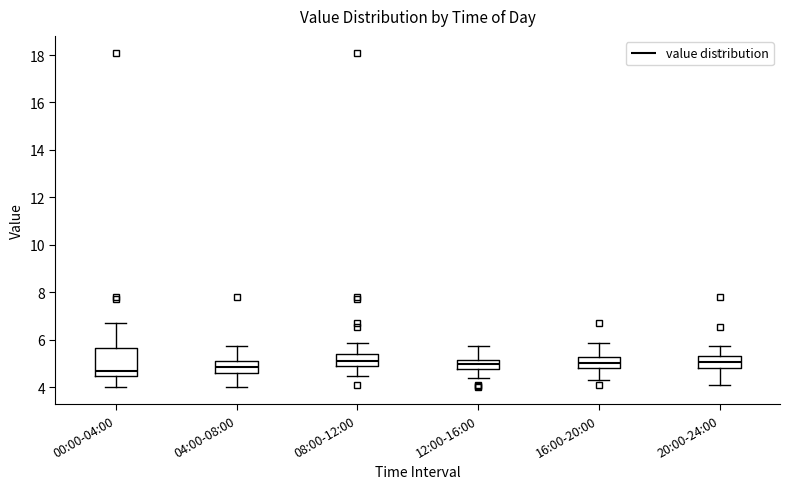

Reading left to right, read every box against the y-axis: the position of its median line, the range the box covers, and the ends of its whiskers. The values are not printed on the chart, so give them approximately, as read against the axis.

00:00-04:00: median 4.8, box 4.4 to 5.6, whiskers 4.0 to 6.8
04:00-08:00: median 4.8, box 4.6 to 5.2, whiskers 4.0 to 5.8
08:00-12:00: median 5.2, box 4.8 to 5.4, whiskers 4.6 to 5.8
12:00-16:00: median 5.0, box 4.8 to 5.2, whiskers 4.4 to 5.8
16:00-20:00: median 5.0, box 4.8 to 5.2, whiskers 4.4 to 5.8
20:00-24:00: median 5.0, box 4.8 to 5.4, whiskers 4.2 to 5.8